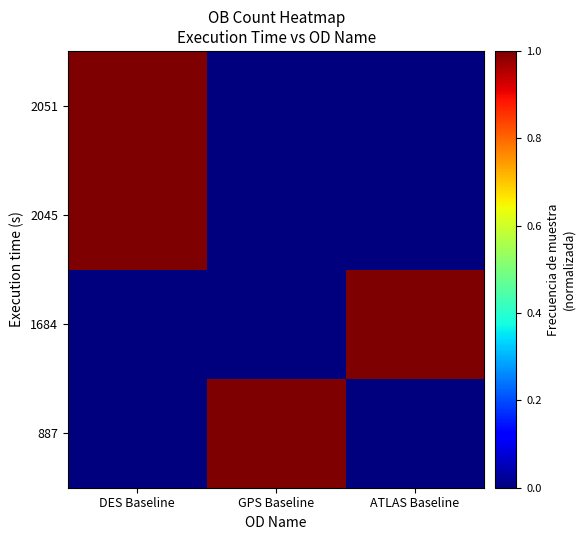

At which category is the sum across all series the highest?

DES Baseline